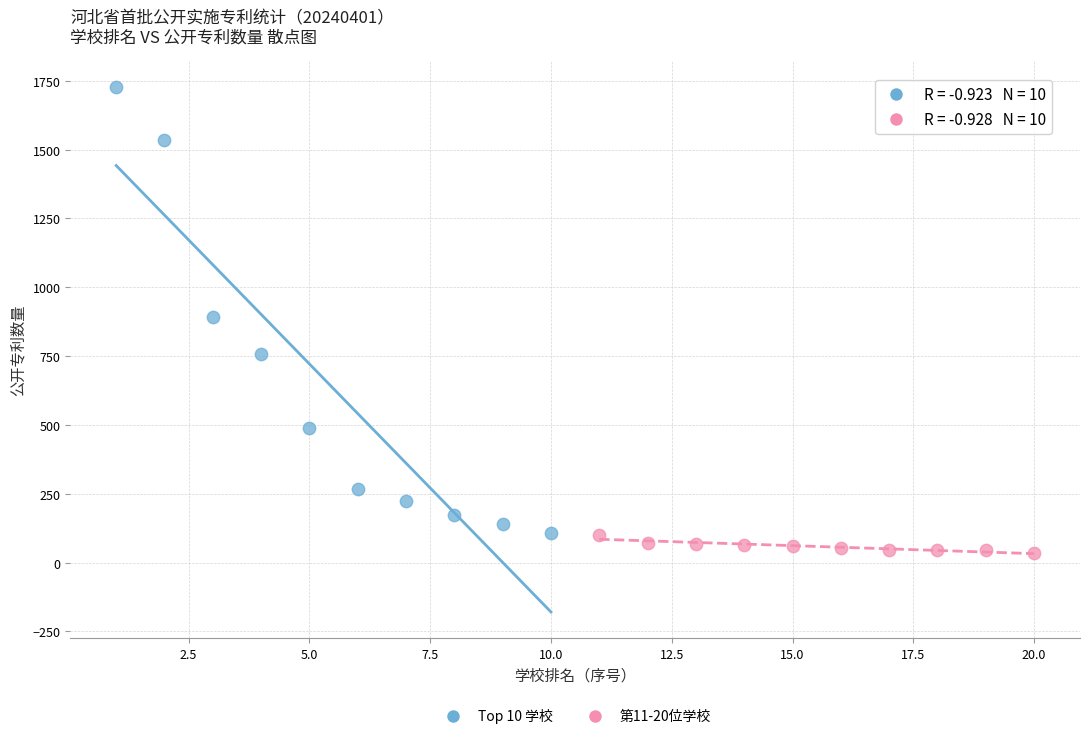

Which series reaches the maximum Y coordinate?

Top 10 学校